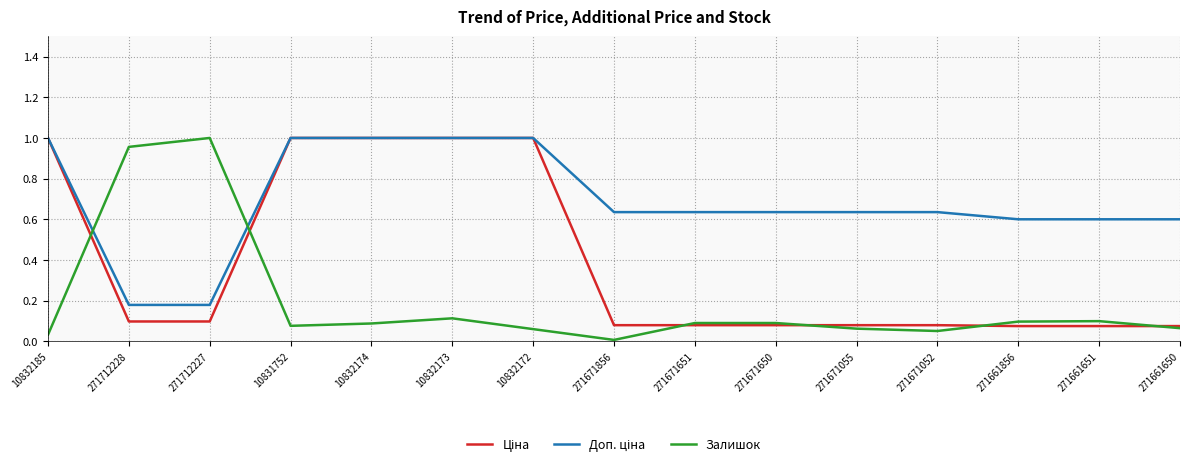

Is it true that Залишок equals 0.1 at 10832173?

True